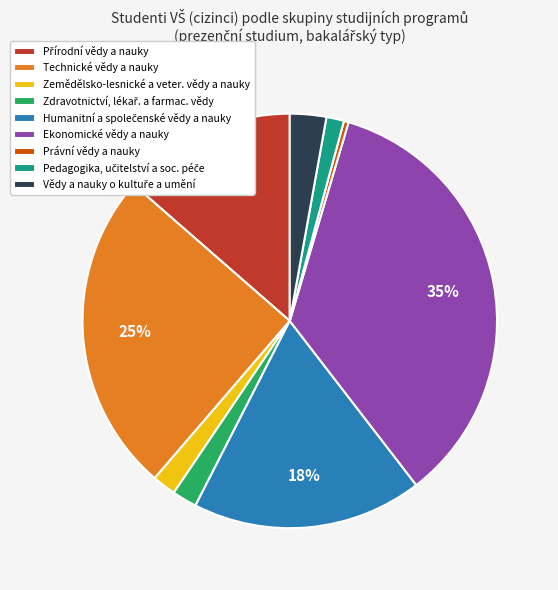

To the nearest percent, what percentage of the pie is Technické vědy a nauky?

25%